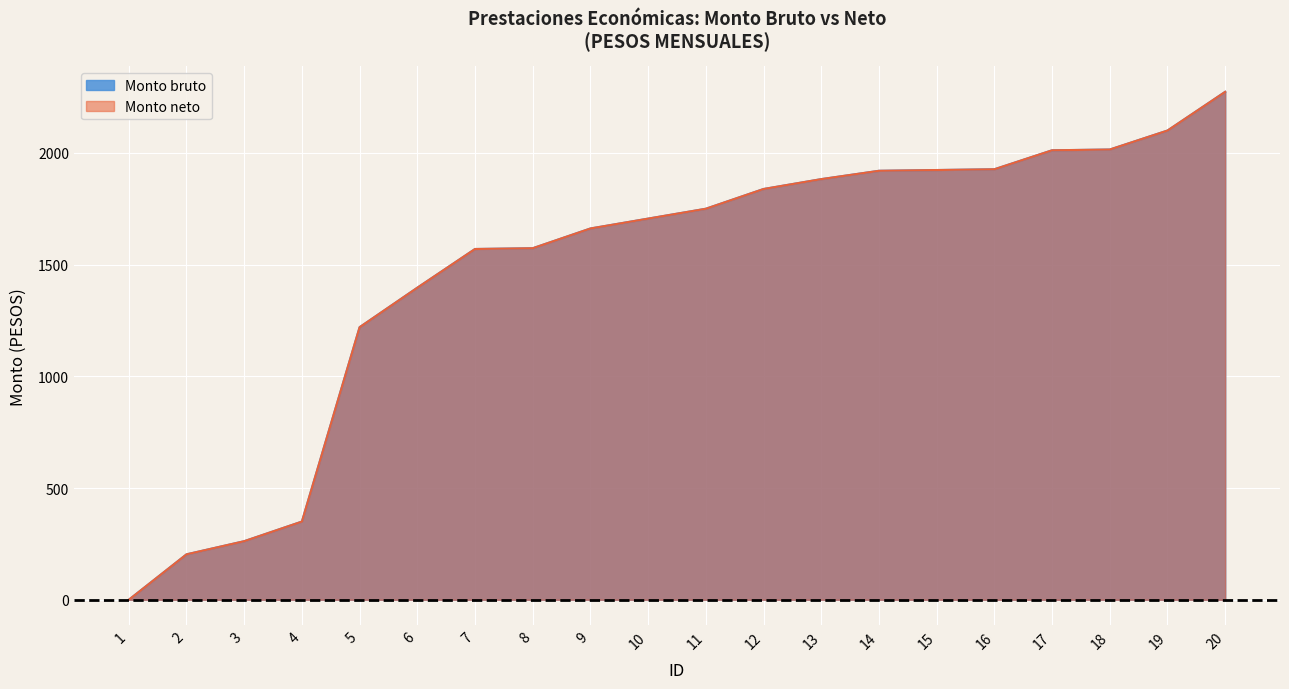

Reading left to right, list all the values displayed in this chart.

Monto bruto: 1=0.0	2=203.3	3=262.2	4=350.0	5=1220.0	6=1396.7	7=1570.0	8=1573.4	9=1661.8	10=1706.0	11=1750.2	12=1838.5	13=1882.7	14=1920.0	15=1923.4	16=1926.9	17=2011.8	18=2015.2	19=2100.2	20=2273.4
Monto neto: 1=0.0	2=203.3	3=262.2	4=350.0	5=1220.0	6=1396.7	7=1570.0	8=1573.4	9=1661.8	10=1706.0	11=1750.2	12=1838.5	13=1882.7	14=1920.0	15=1923.4	16=1926.9	17=2011.8	18=2015.2	19=2100.2	20=2273.4